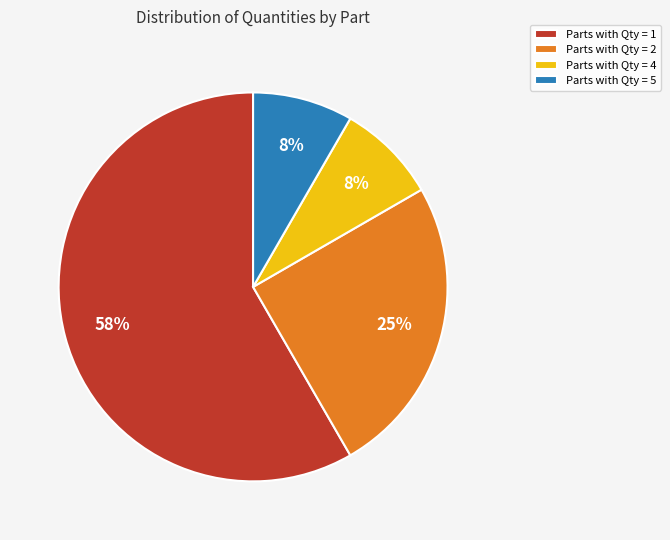

The Parts with Qty = 2 slice represents 25% of the pie. True or false?

True